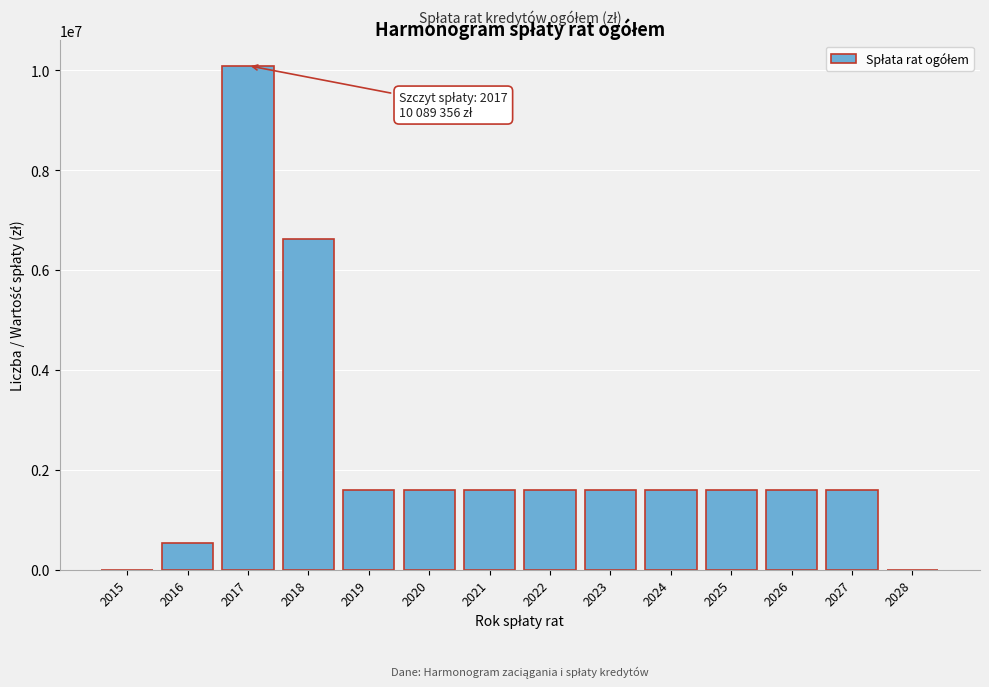

Is it true that the value at 2019 is 2758672.8?

False